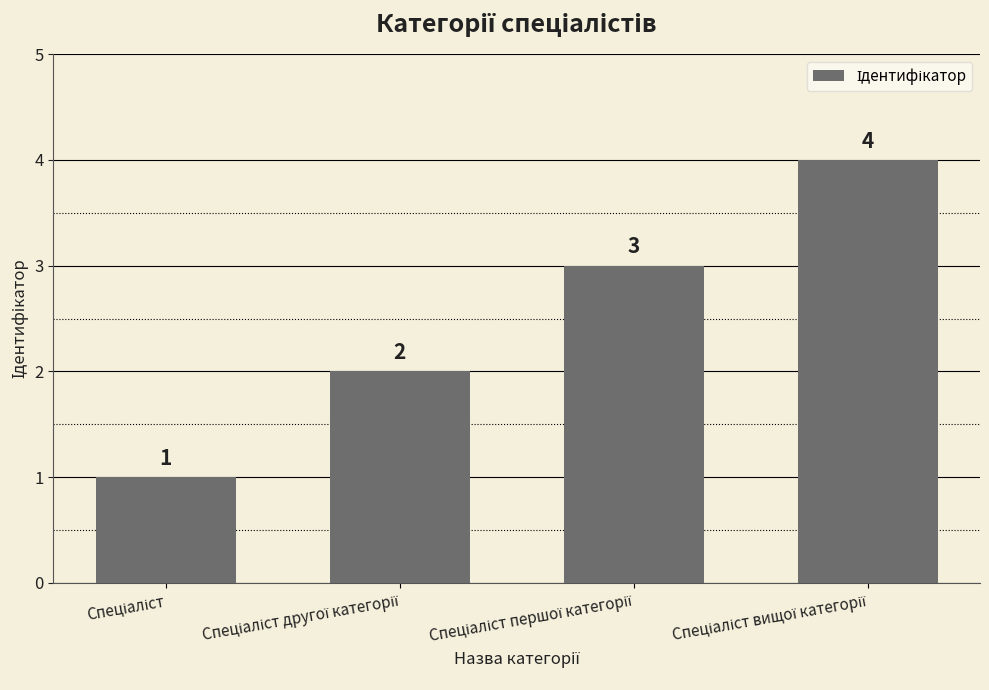

Does the chart contain stacked bars?

No